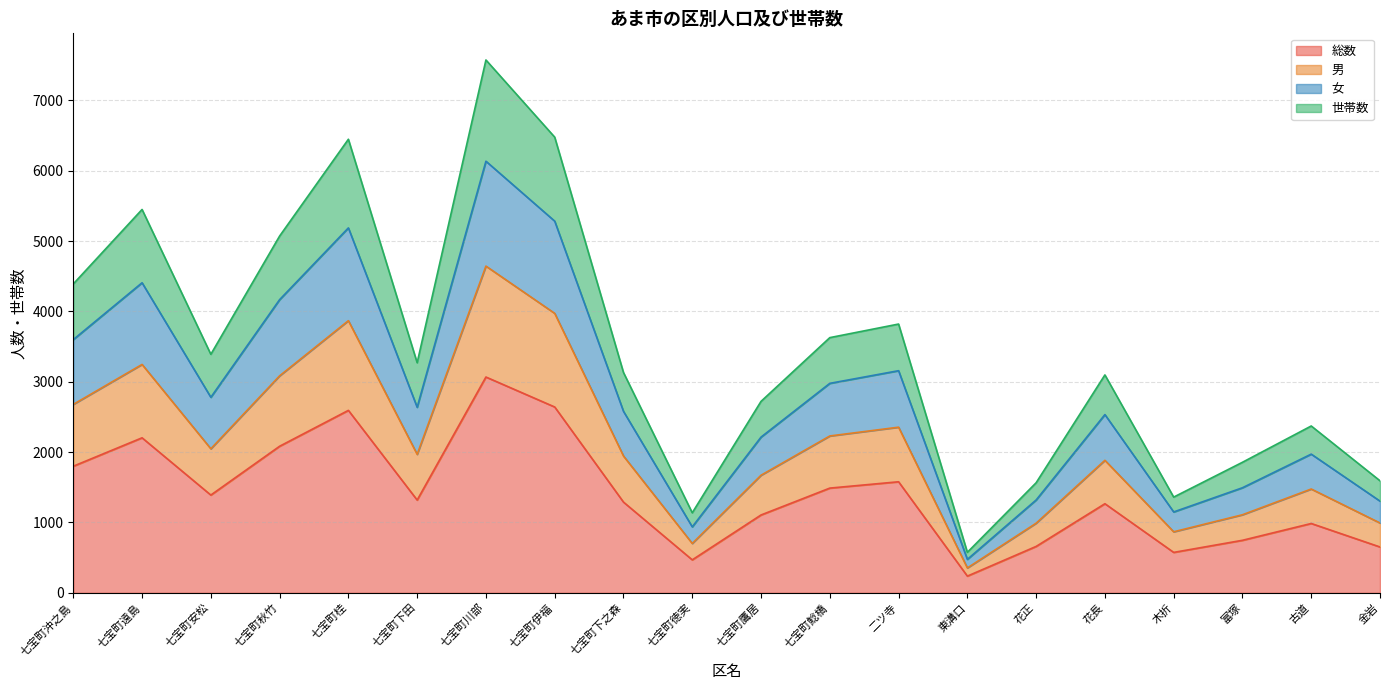

What is the label of the 5th point from the right?

花長